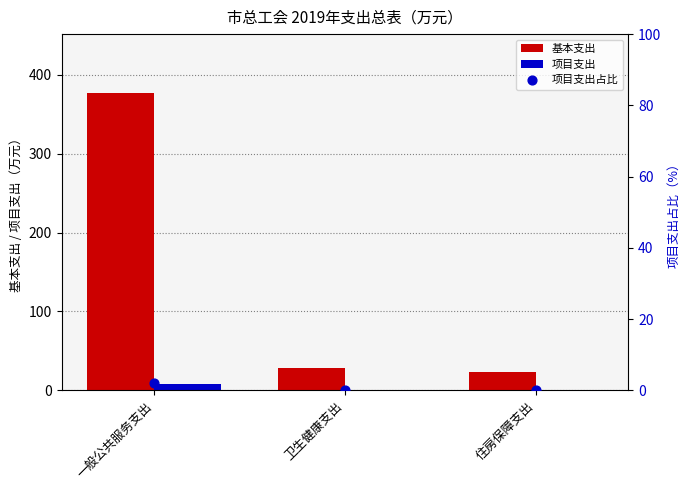

Which series has the largest total across all categories?

基本支出